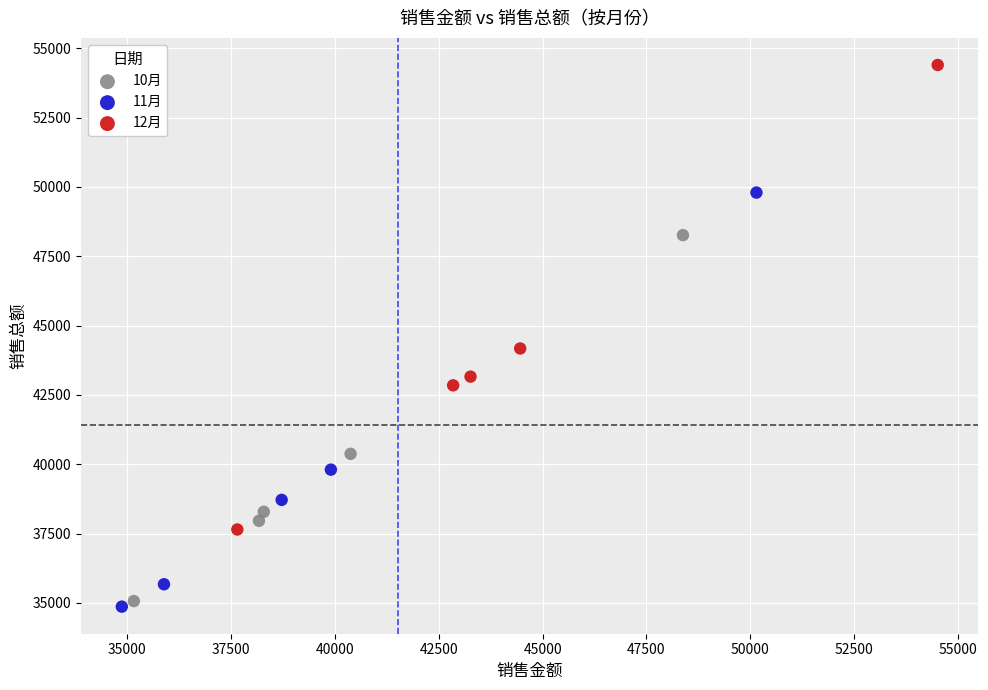

Which series has the largest Y range (max minus min)?

12月